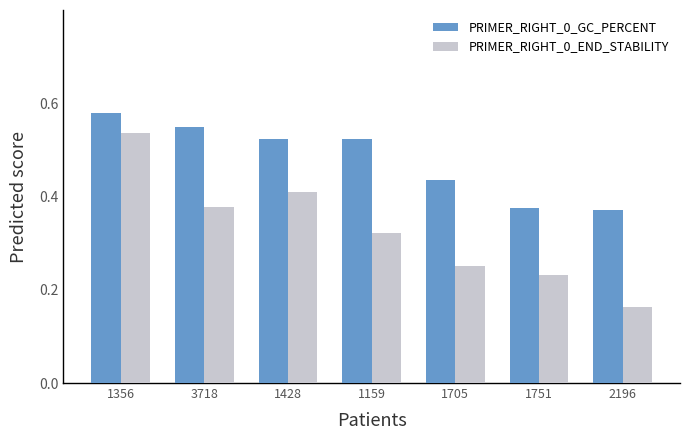

Are the bars horizontal?

No